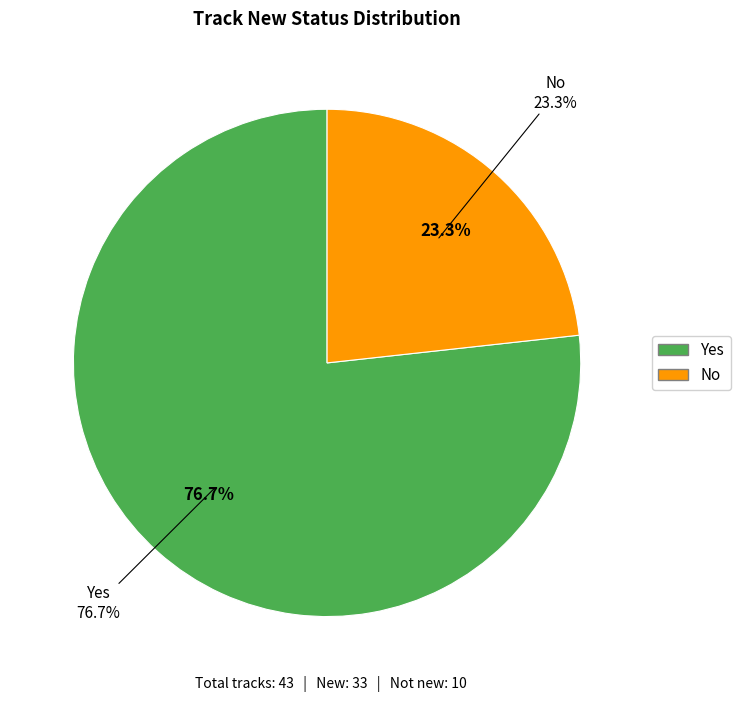

Between Yes and No, which is larger?

Yes